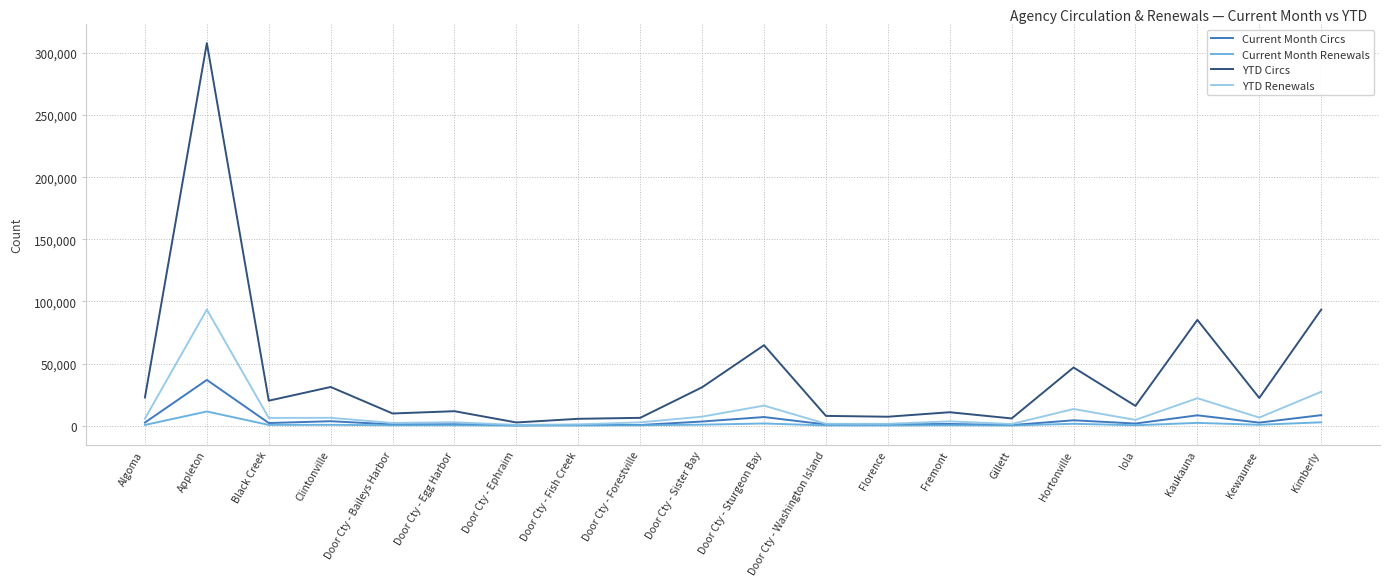

What is the difference between the Current Month Renewals values at Iola and Clintonville?

347